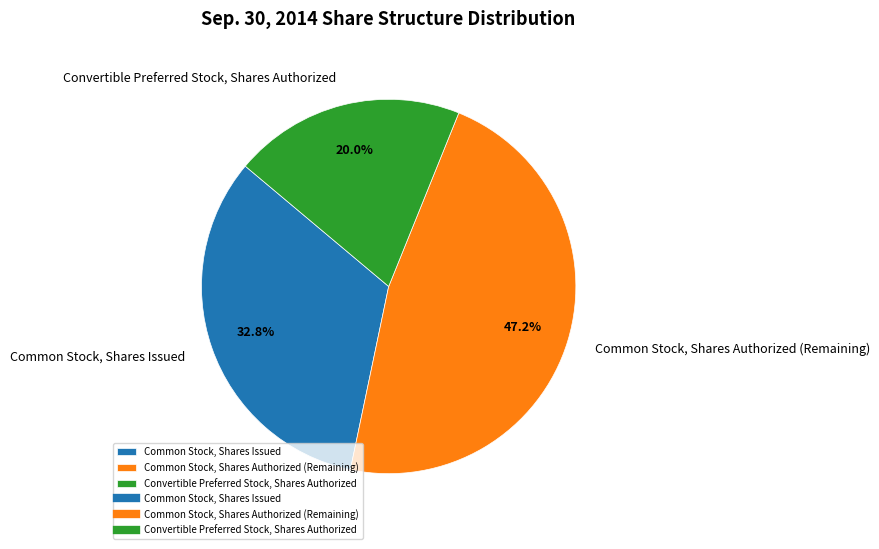

To the nearest percent, what is the difference between the Common Stock, Shares Issued and Common Stock, Shares Authorized slice percentages?

14%